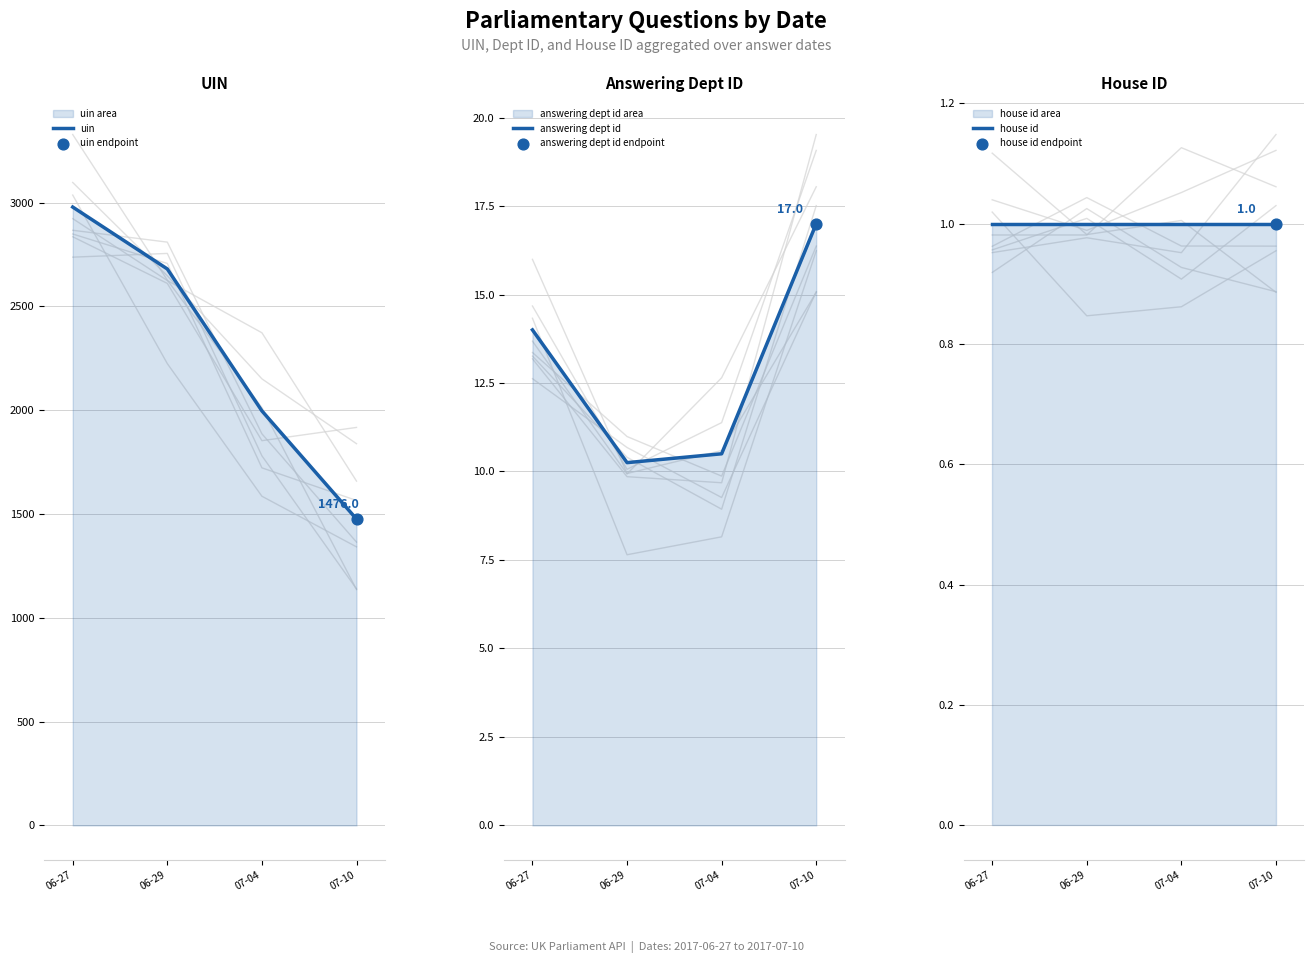

What are all the series names shown in the legend?

uin, answering dept id, house id